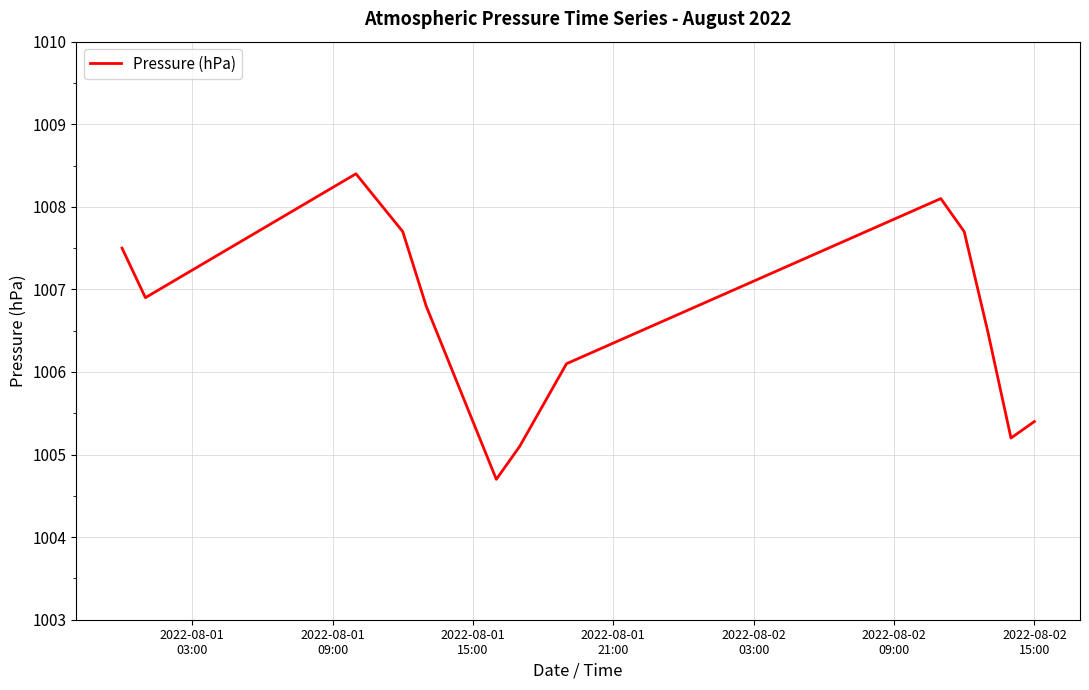

Does the chart display data point markers on the line(s)?

No